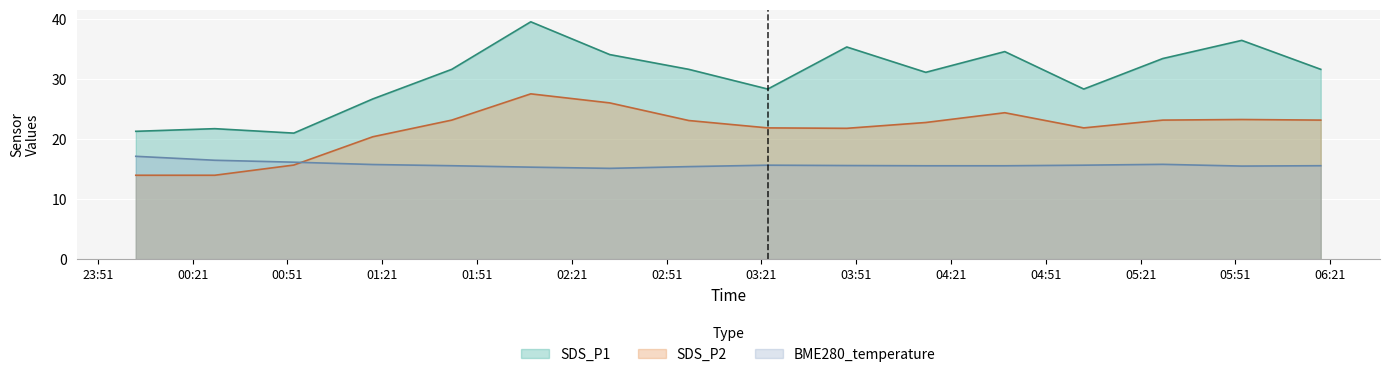

True or false: BME280_temperature and SDS_P1 cross at least once.

False